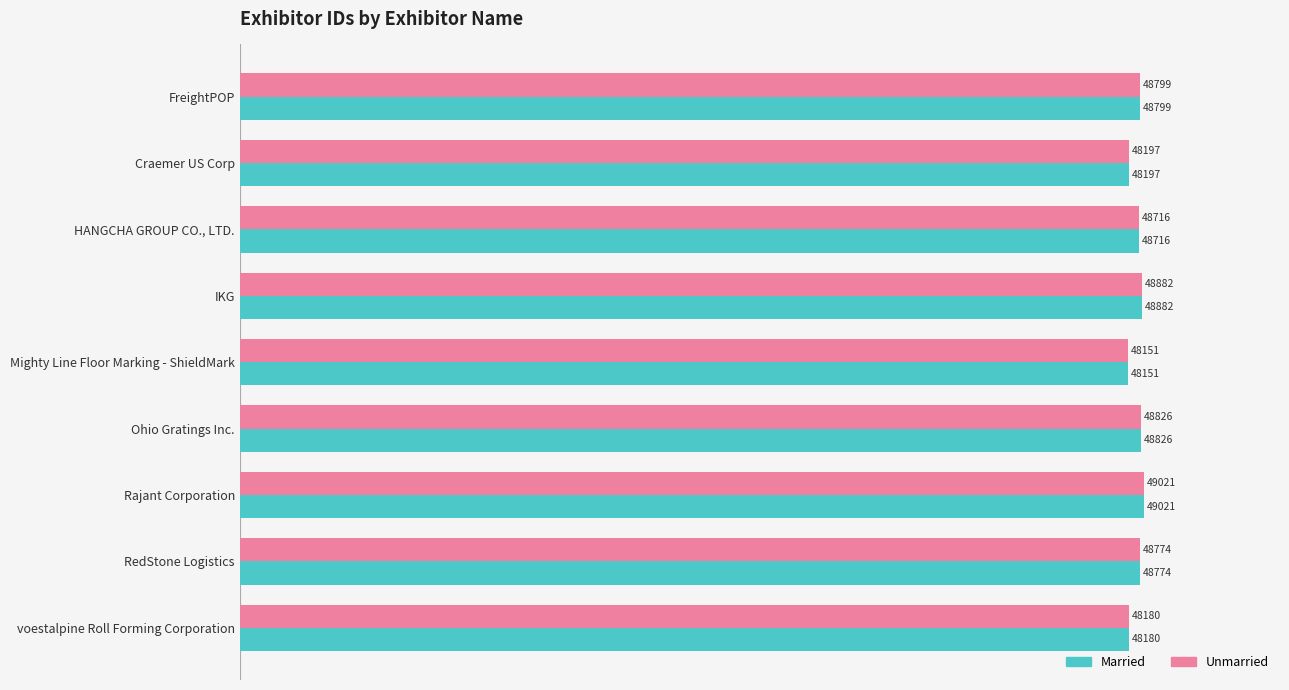

Where is Married nearest to the value 48586?

HANGCHA GROUP CO., LTD.